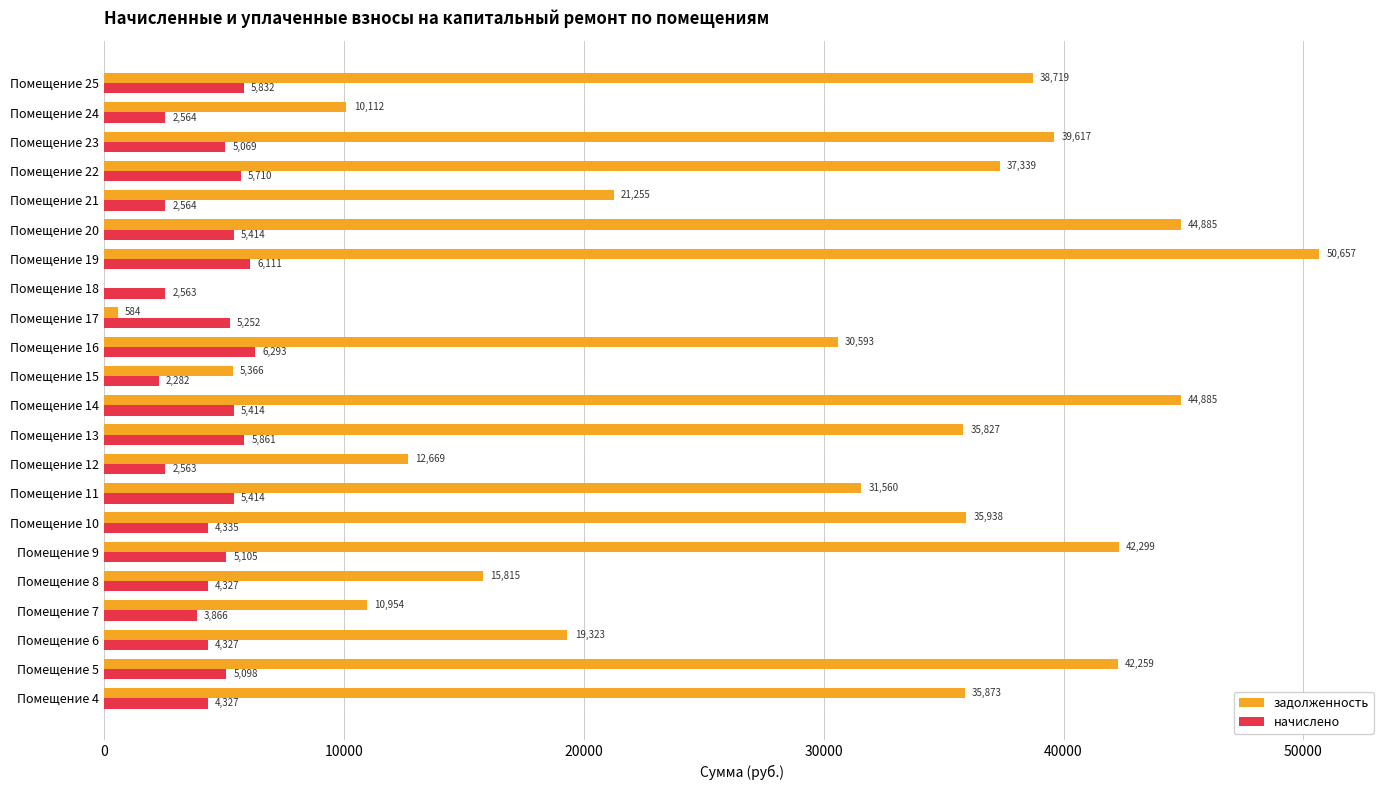

How many categories are shown in the chart?

22